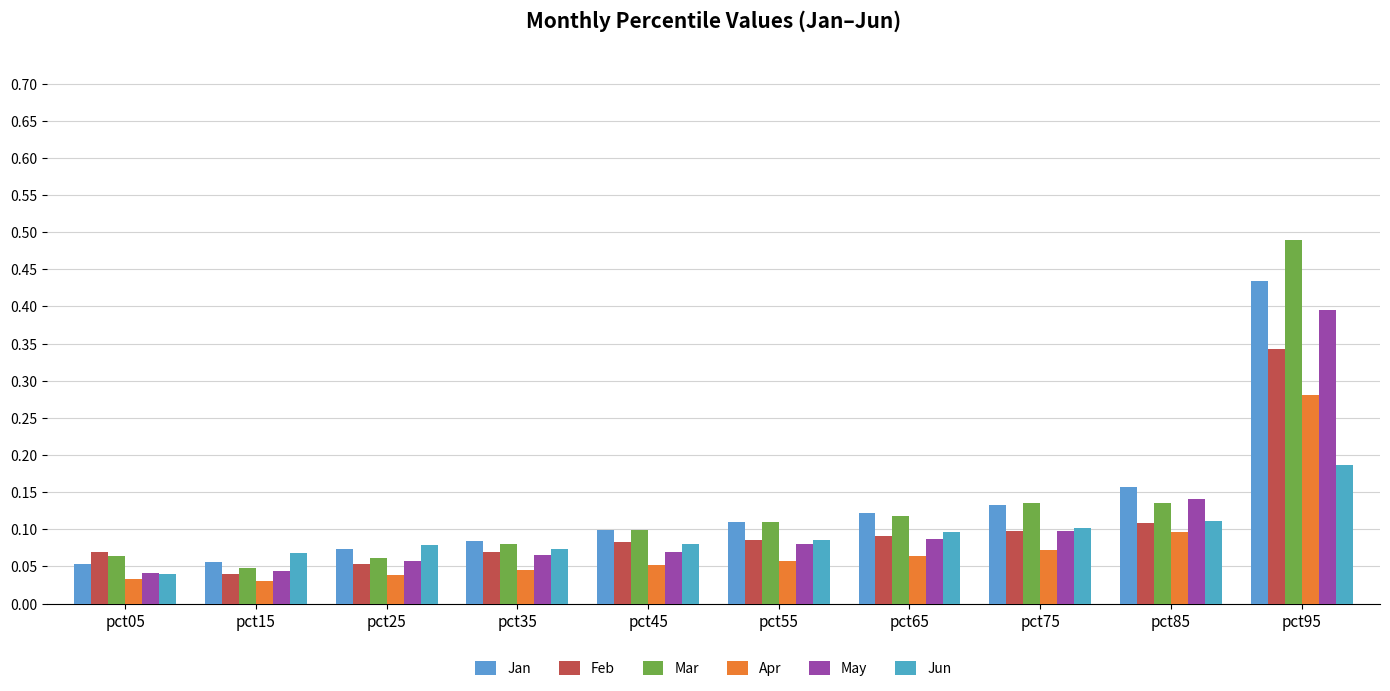

How many Mar values are between 0 and 1?

10